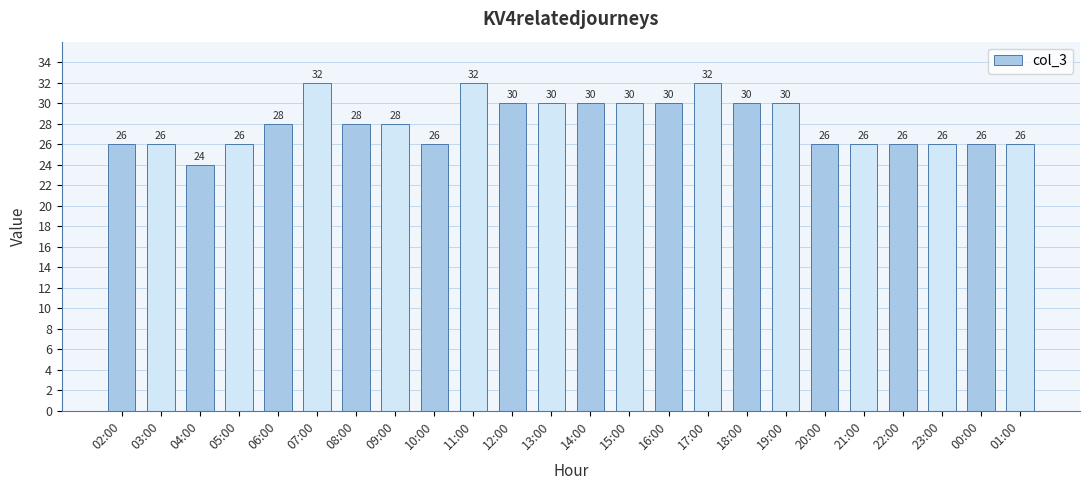

Count the values in the range 26 to 30.

20